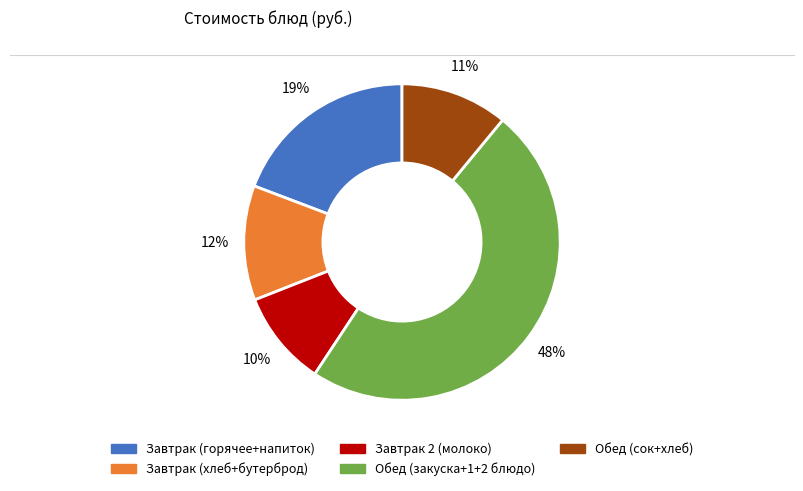

To the nearest percent, what is the average slice percentage?

20%